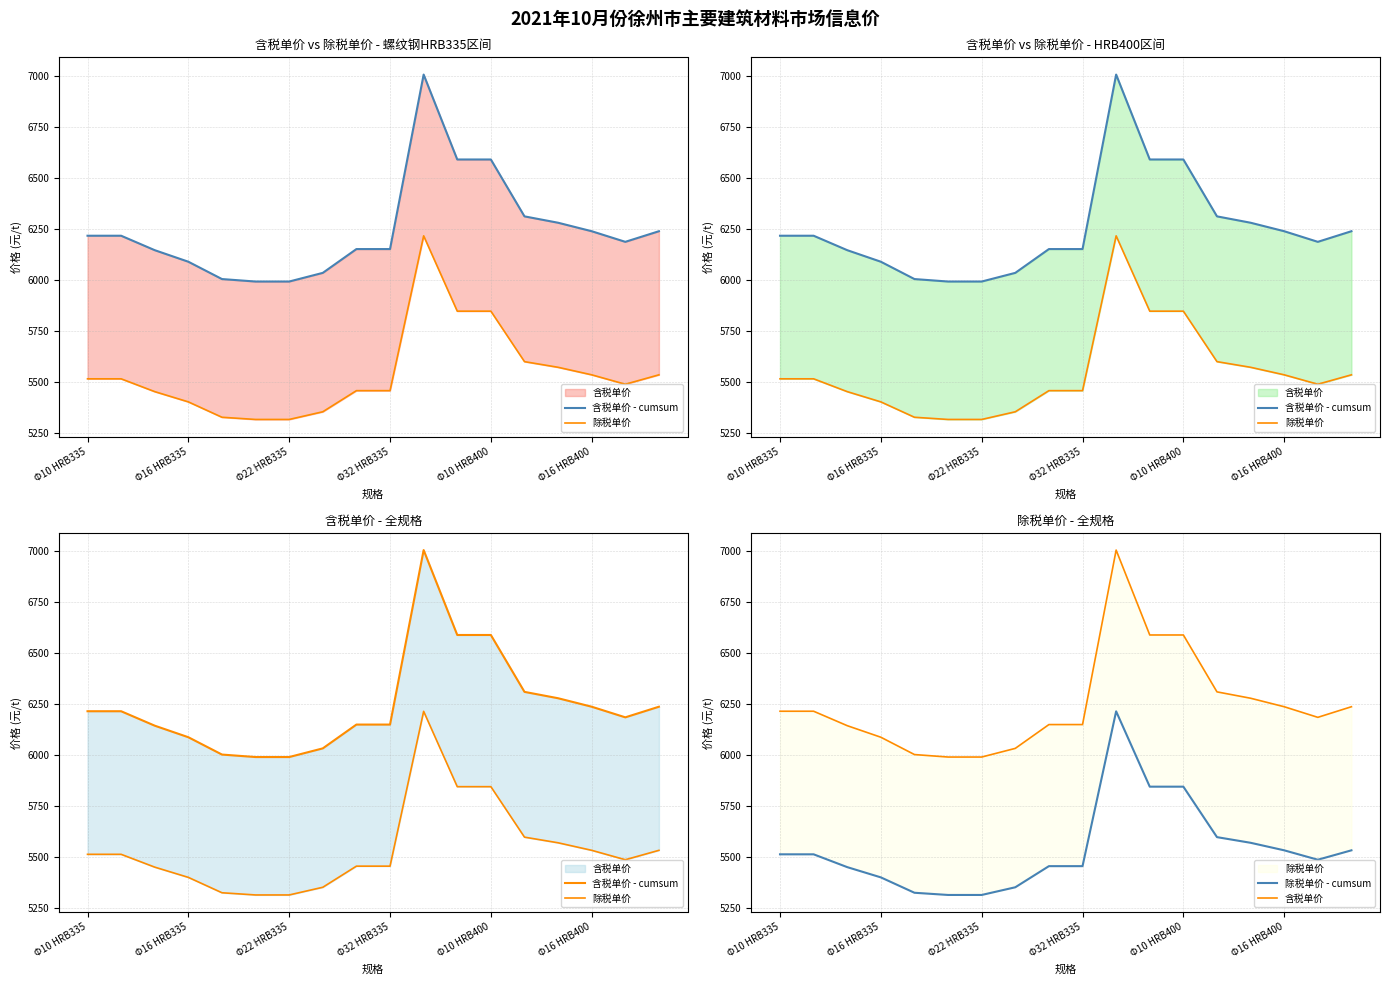

The value of 含税单价 at 14 is 6279.5. True or false?

True